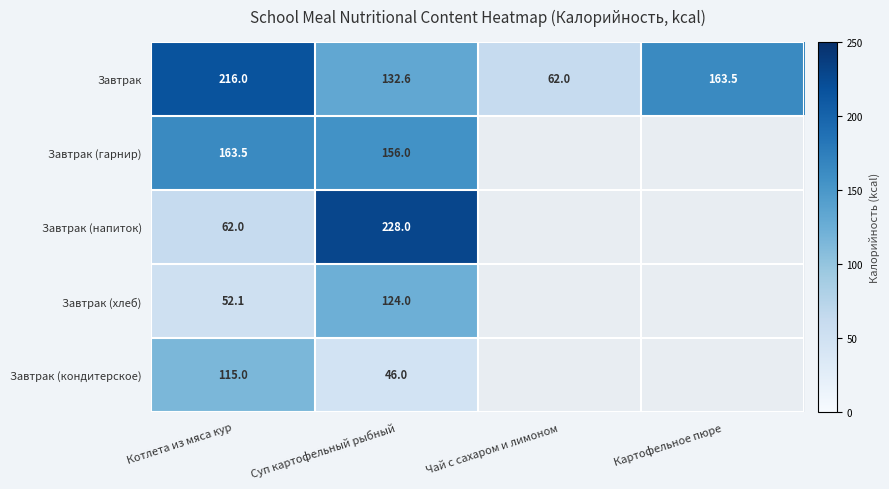

At how many categories does at least one series exceed 124?

3